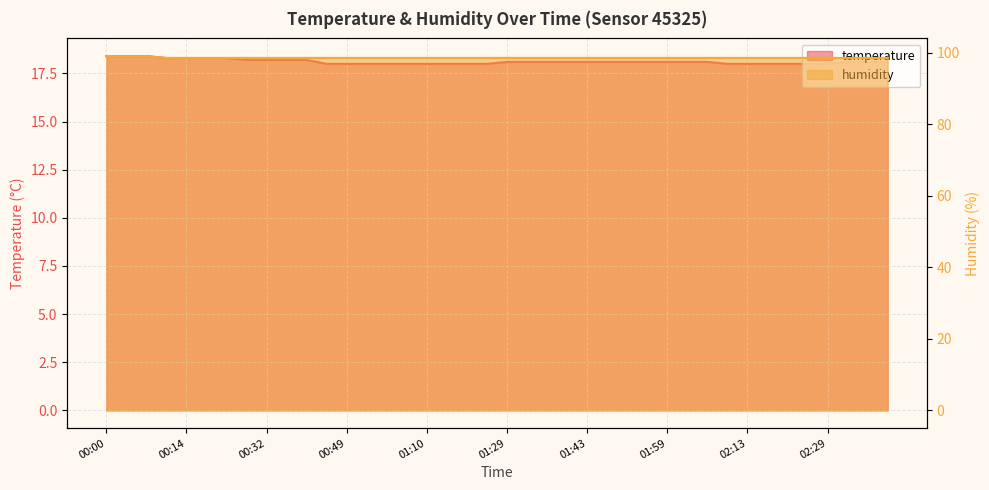

What is the difference between the highest and lowest values at 02:13?

80.5